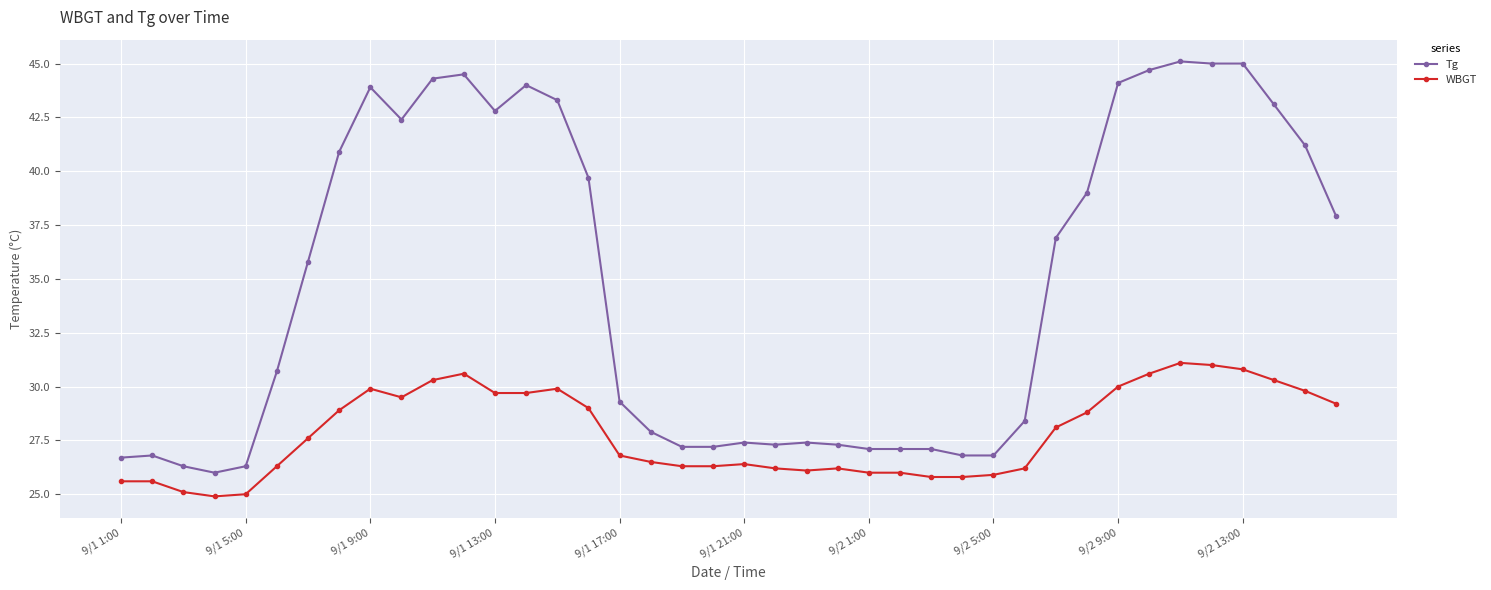

How many categories are shown in the chart?

40